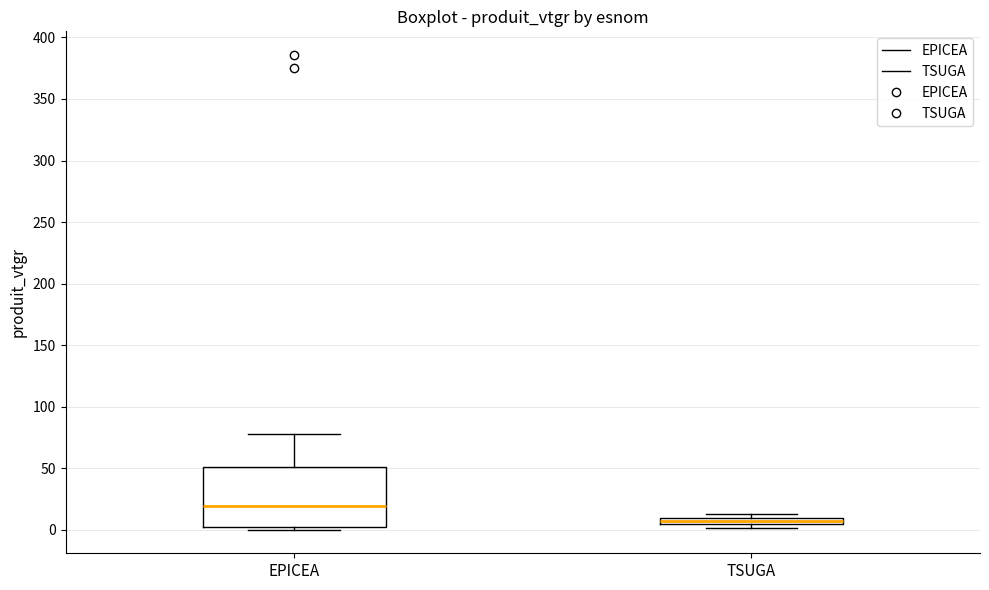

Which box's median line is the highest?

EPICEA